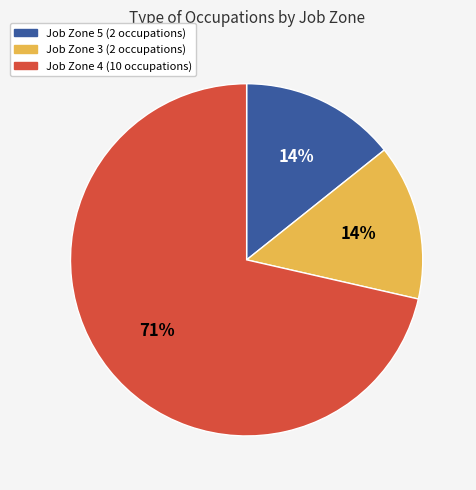

Does any single category account for the majority?

Yes